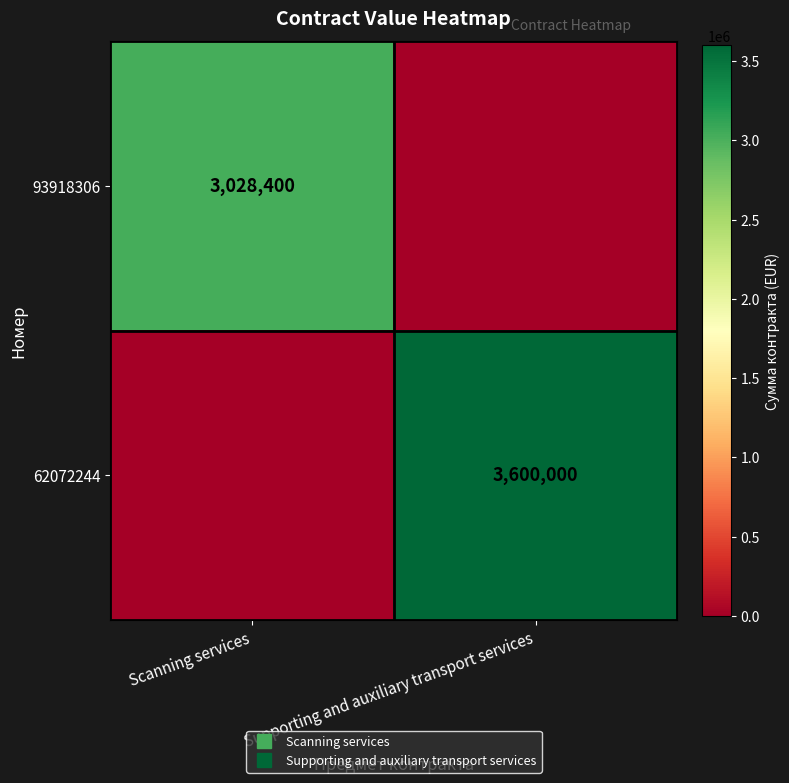

At which label does 93918306 reach its peak?

Scanning services